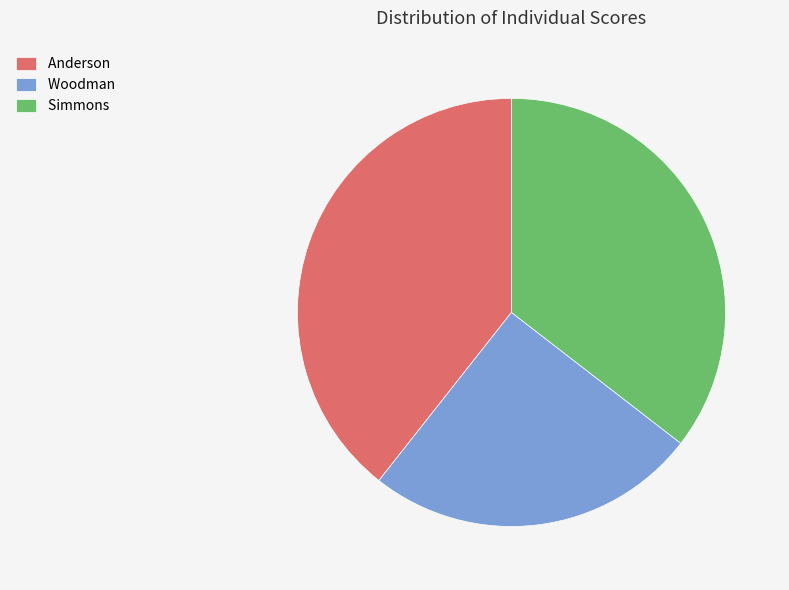

Do Simmons and Woodman together represent more than half of the pie?

Yes